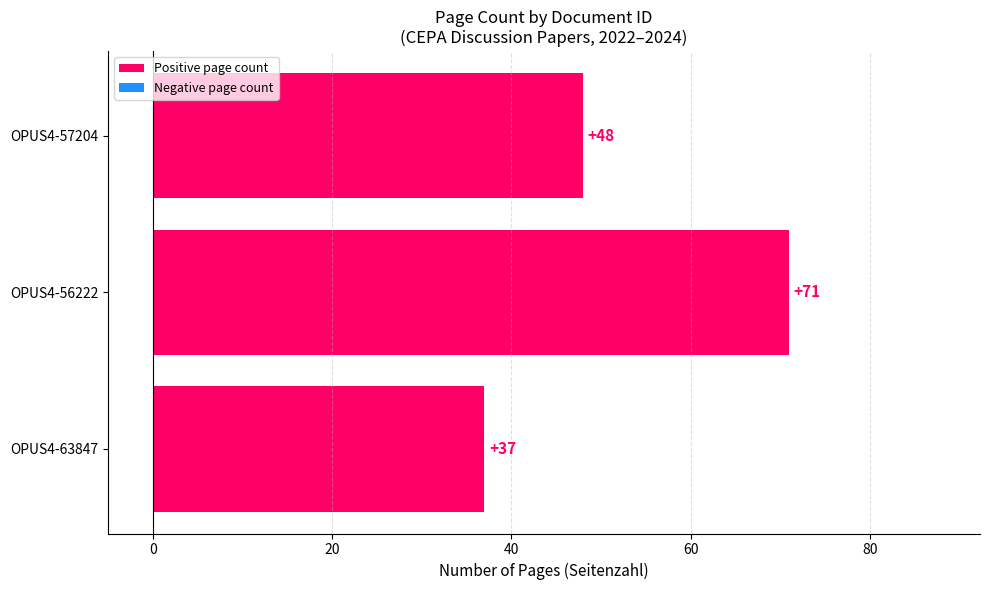

How many data points are less than 48?

1